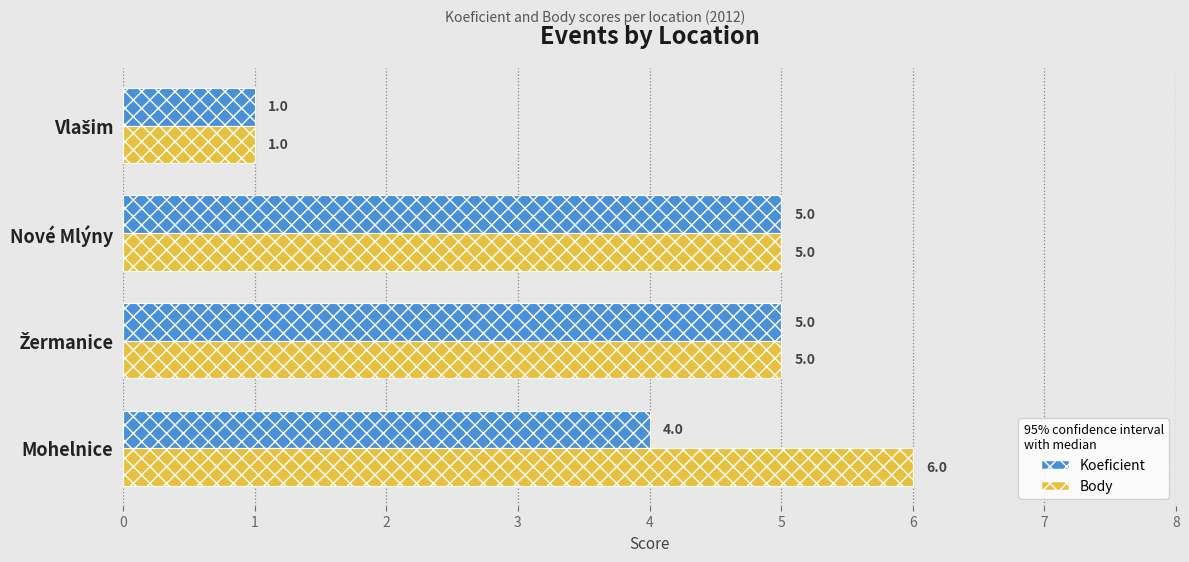

List the labels in order of Body value, largest first.

3, 1, 2, 0